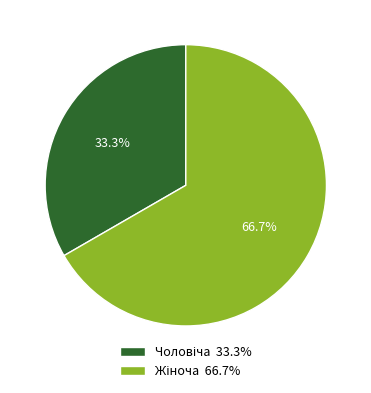

Is there any slice that represents more than half of the pie?

Yes